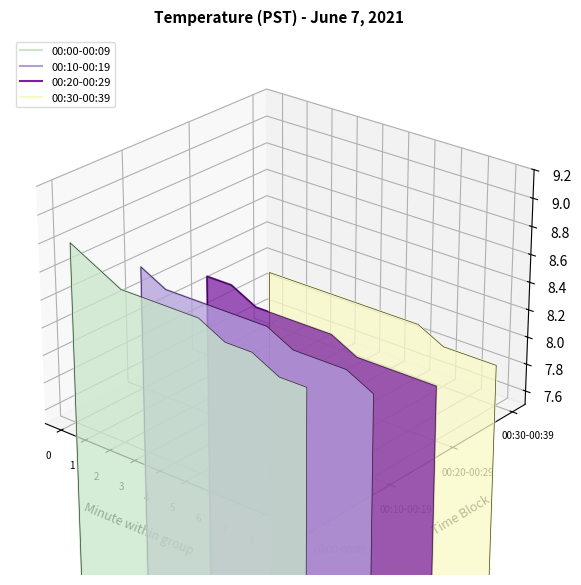

Which series has the largest range (max minus min)?

00:00-00:09